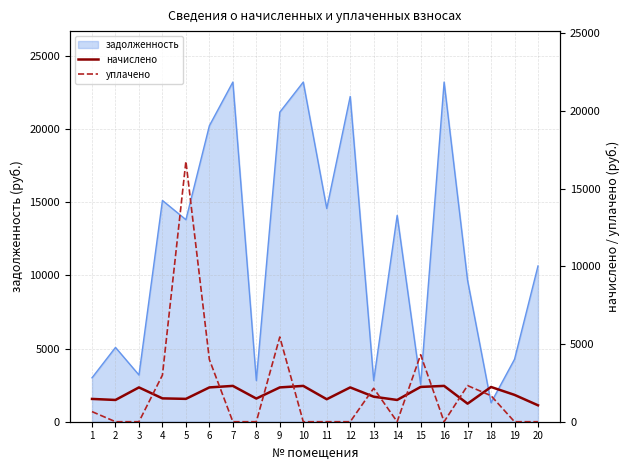

How many intersections are there between уплачено and начислено?

10